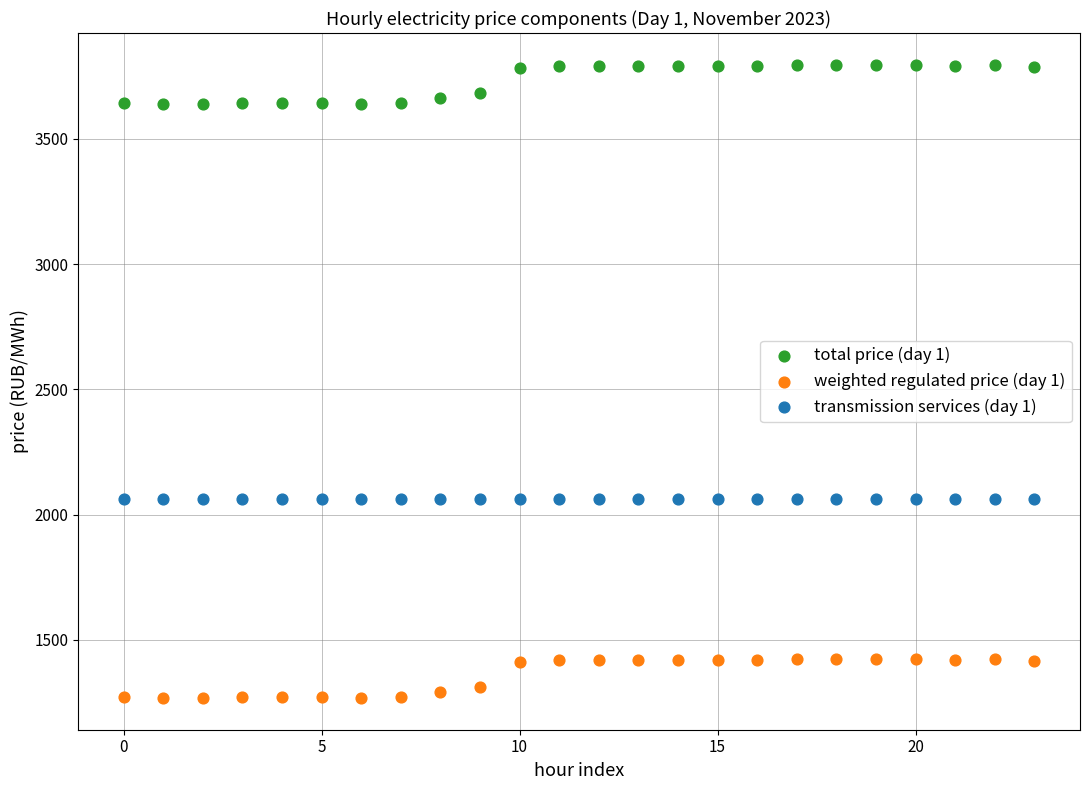

Which series contains the lowest Y value?

weighted regulated price (day 1)